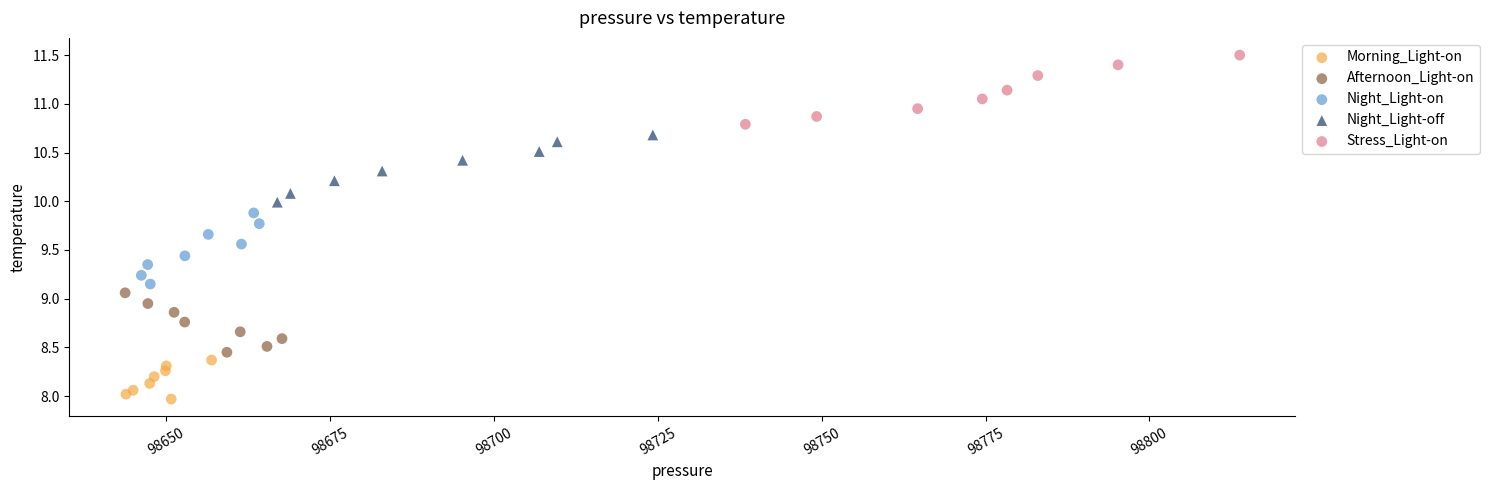

Which series reaches the maximum Y coordinate?

Stress_Light-on